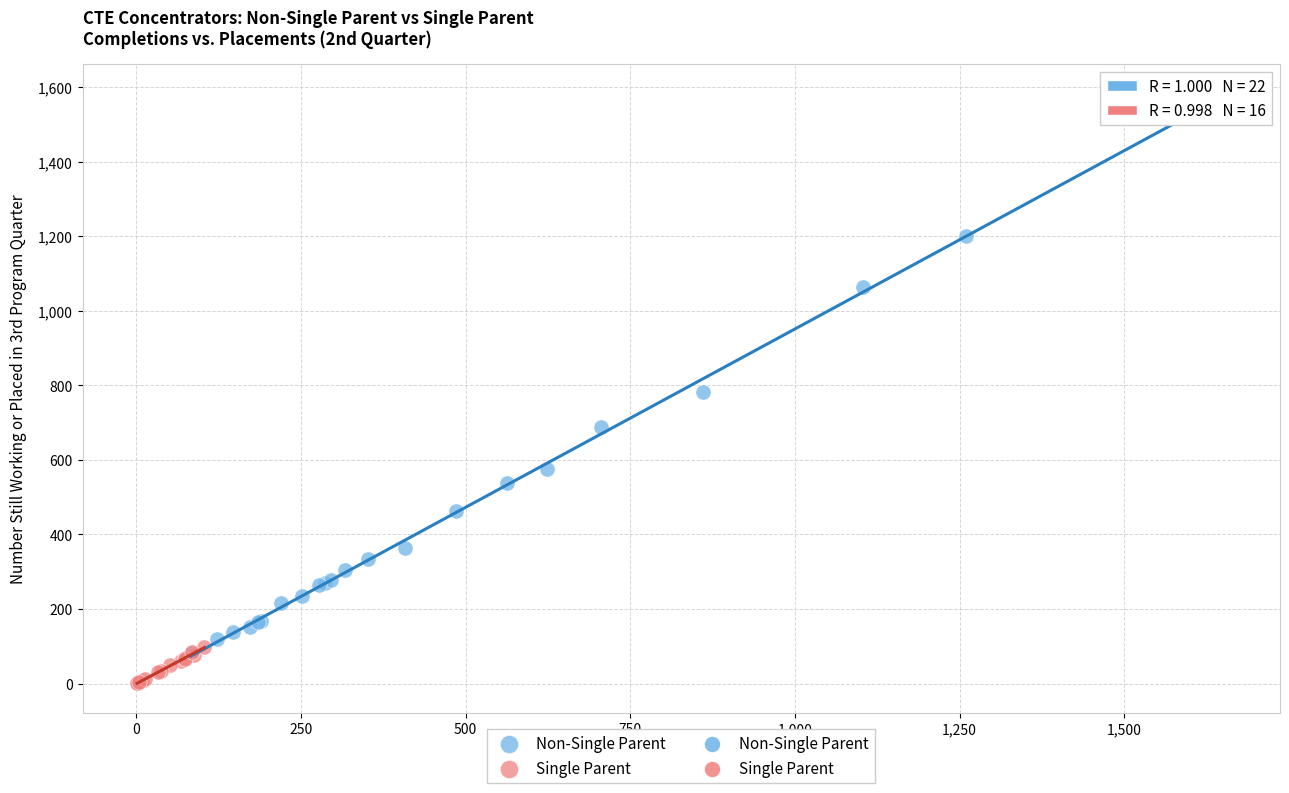

Which series contains the highest Y value?

Non-Single Parent